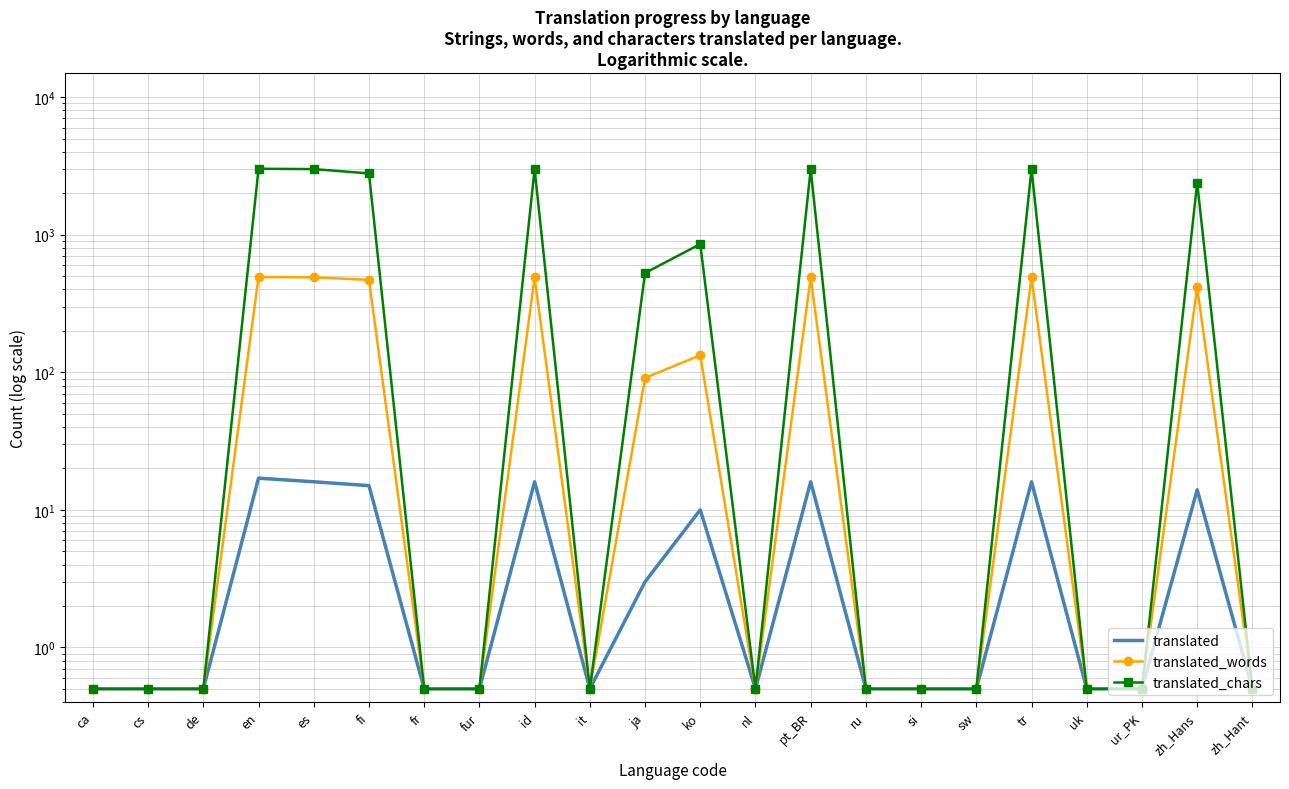

What is the label of the 1st point from the left?

ca